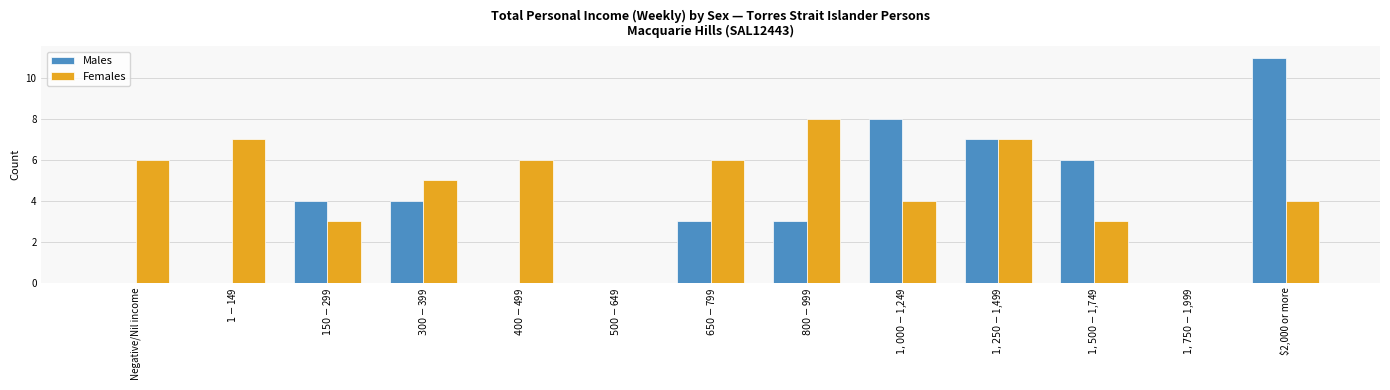

What are all the series names shown in the legend?

Males, Females